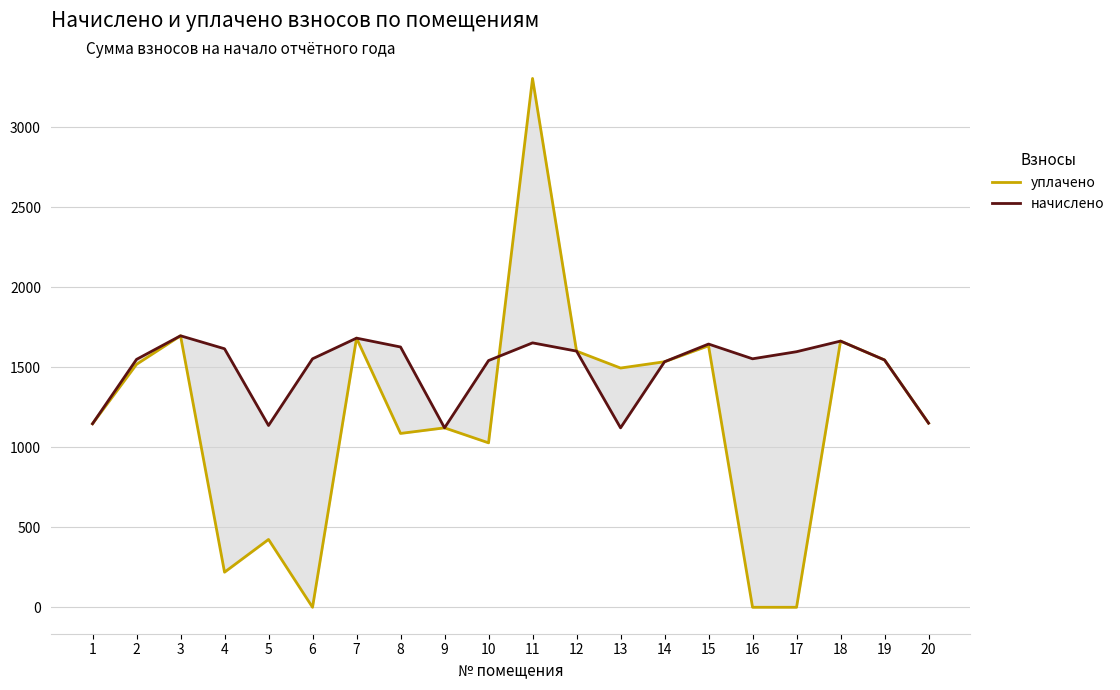

Reading left to right, what are all the values shown in this chart?

уплачено: 1=1146.6	2=1517.6	3=1696.0	4=219.3	5=423.8	6=0.0	7=1681.3	8=1086.0	9=1120.9	10=1027.2	11=3303.5	12=1600.2	13=1494.5	14=1533.8	15=1633.4	16=0.0	17=0.0	18=1662.8	19=1544.8	20=1150.3
начислено: 1=1146.7	2=1548.5	3=1696.0	4=1614.9	5=1135.6	6=1552.2	7=1681.3	8=1626.0	9=1120.9	10=1541.2	11=1651.8	12=1600.2	13=1120.9	14=1533.8	15=1644.4	16=1552.2	17=1596.5	18=1662.8	19=1544.8	20=1150.3